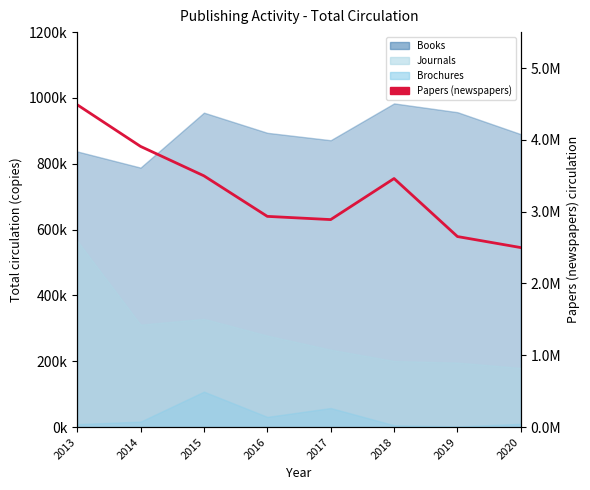

What is the sum of all values?

26336501